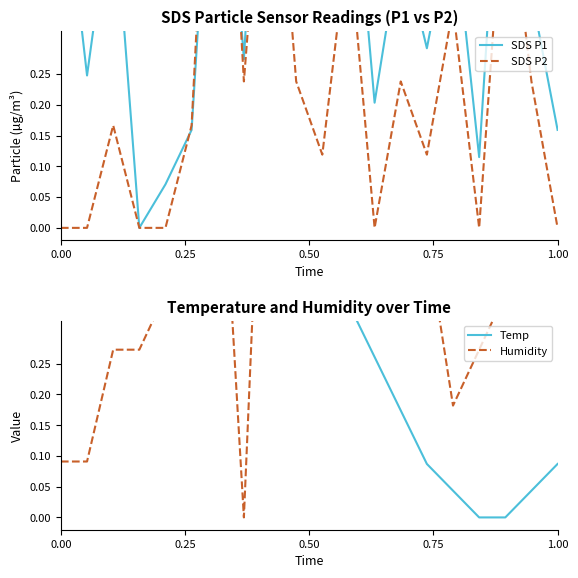

After their last crossing, which series has the higher values: SDS P2 or Humidity?

Humidity